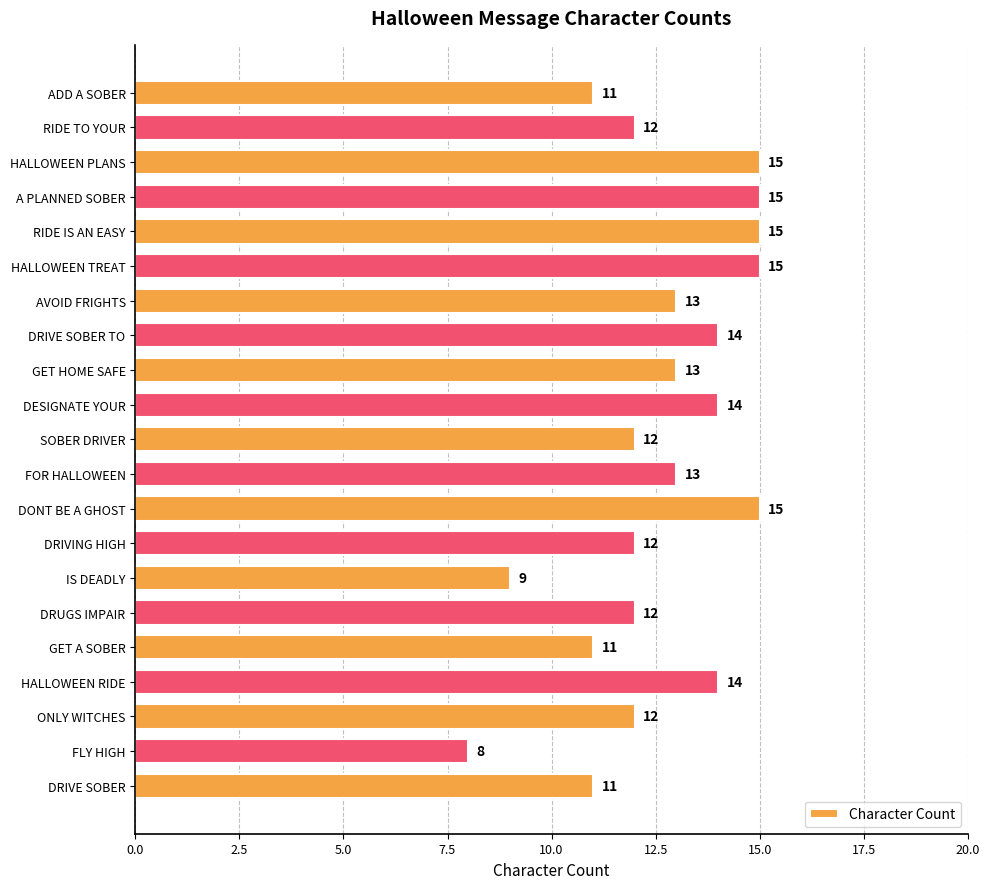

How many data points does each series have?

21